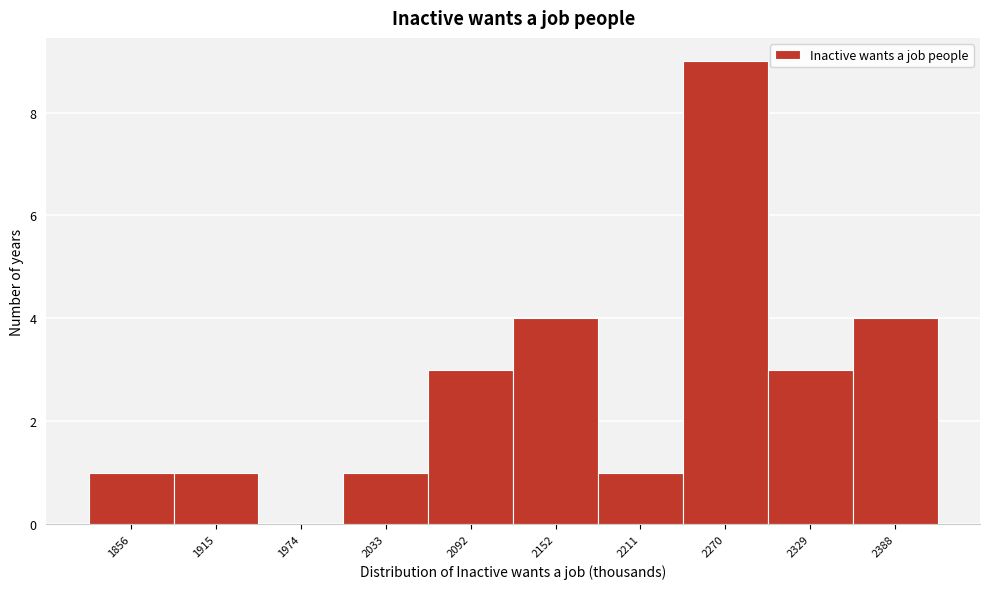

Reading left to right, extract all data points from this chart.

1856=1	1915=1	1974=0	2033=1	2092=3	2152=4	2211=1	2270=9	2329=3	2388=4